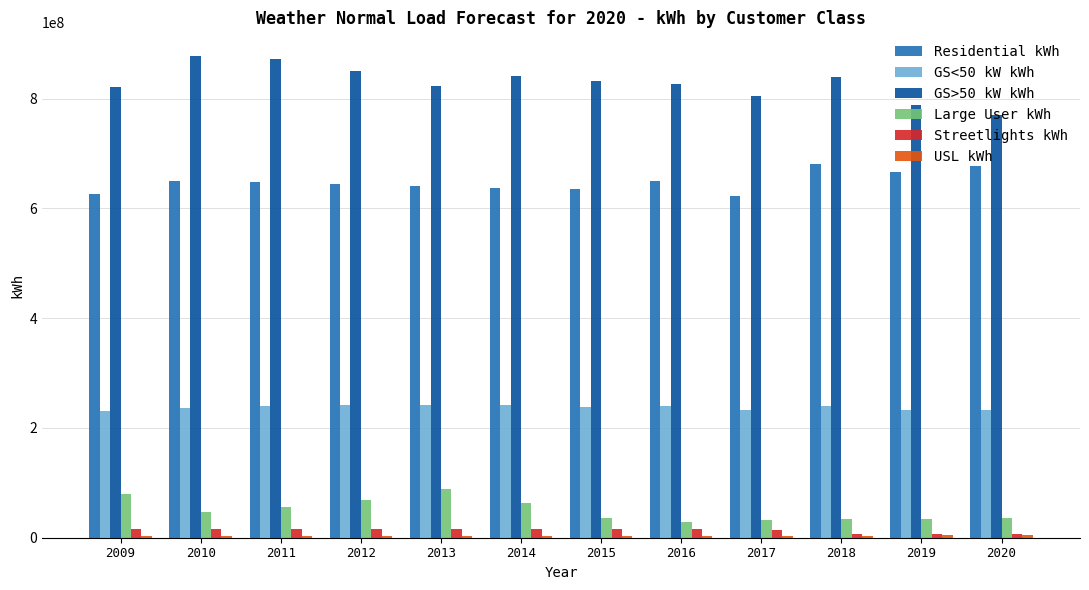

How many bars are there in each group?

6